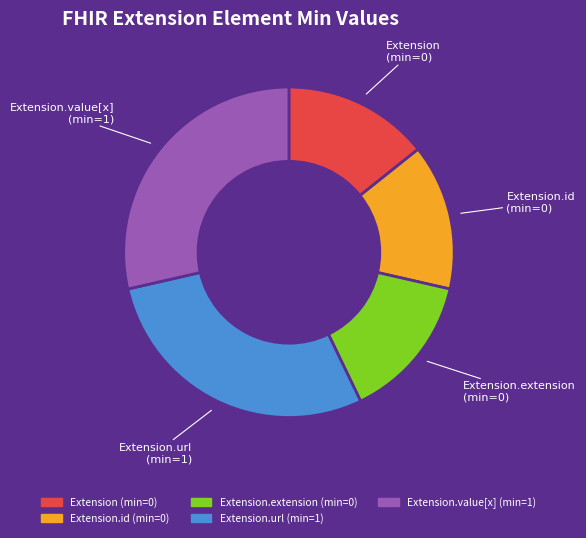

How many segments does this pie chart have?

5